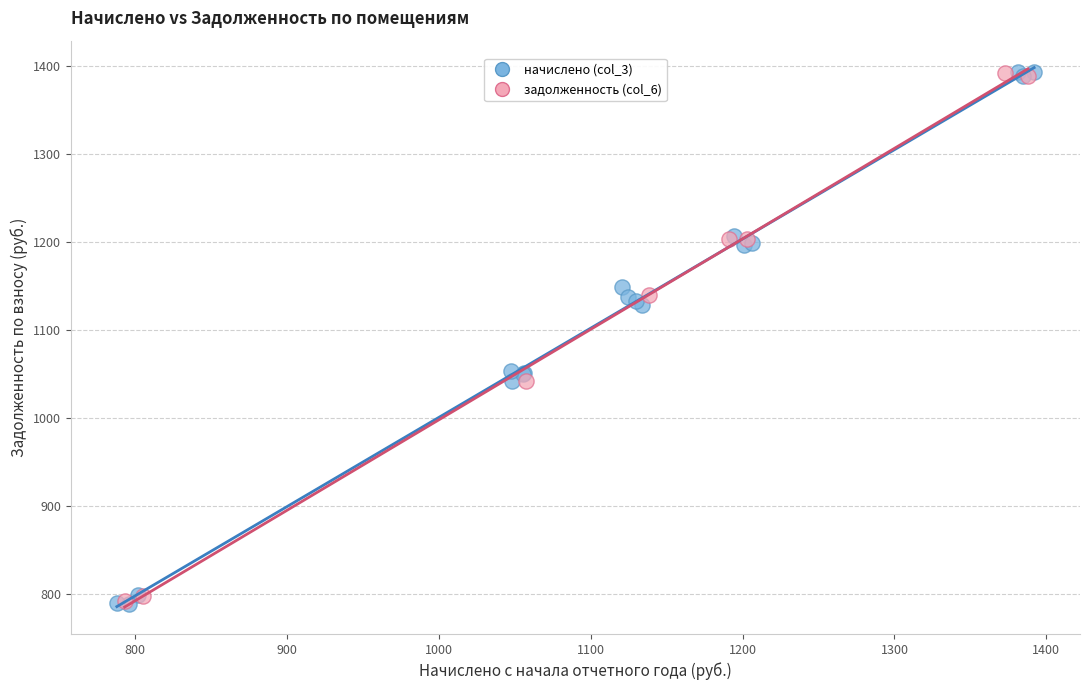

What are all the series names shown in the legend?

начислено (col_3), задолженность (col_6)